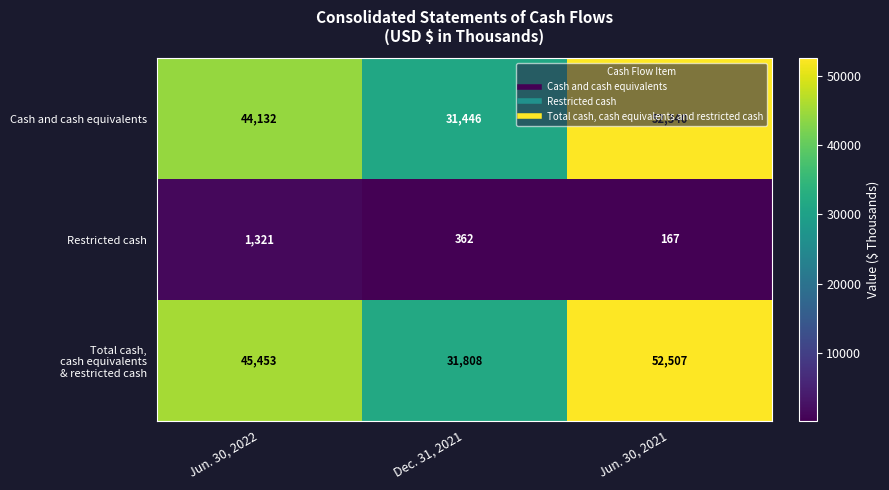

Is the value of Cash and cash equivalents at Jun. 30, 2022 greater than the value of Restricted cash at Dec. 31, 2021?

Yes